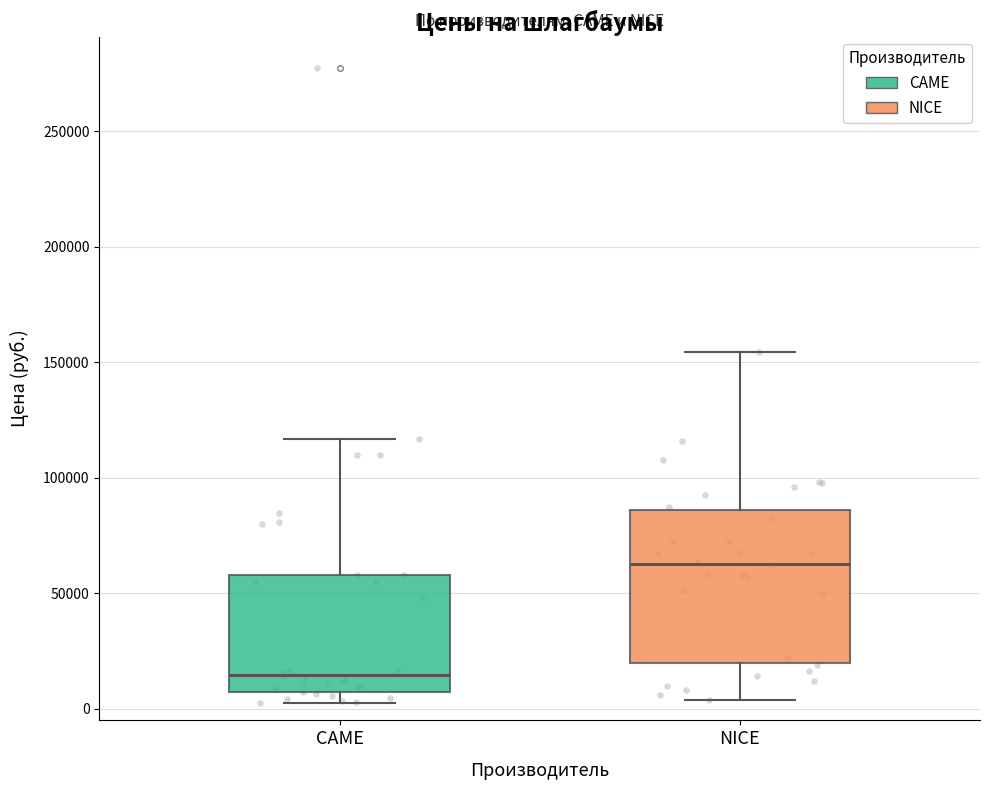

Where does the median line of the box for CAME sit on the y-axis? The values are not printed on the chart, so give them approximately, as read against the axis.

15000